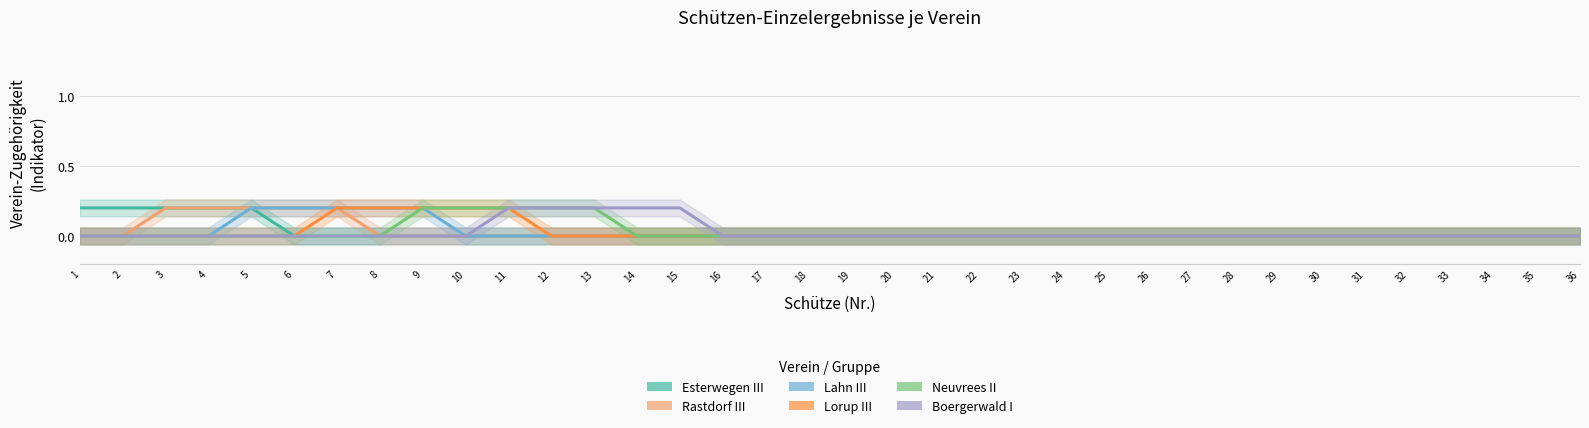

Which series has the largest range (max minus min)?

Esterwegen III